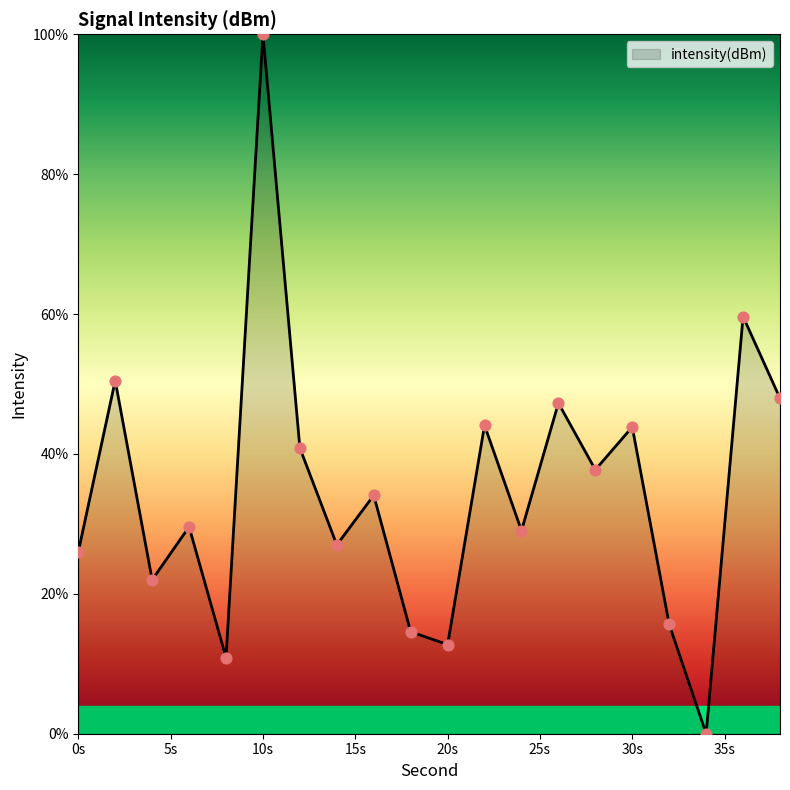

What is the greatest value displayed?

100.0